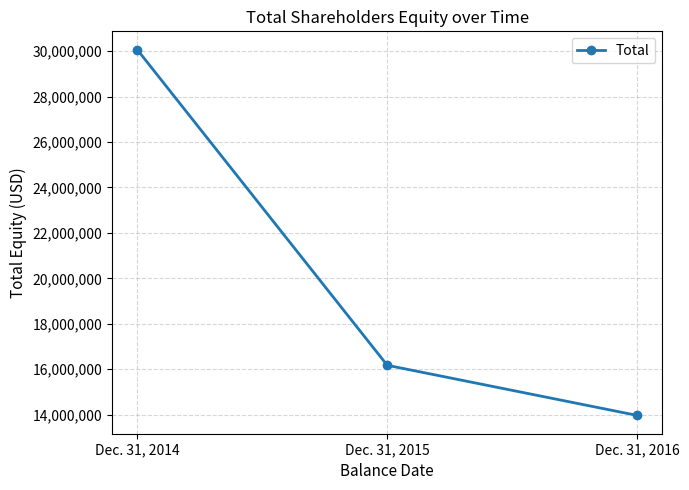

What is the difference between the maximum and minimum values?

16097781